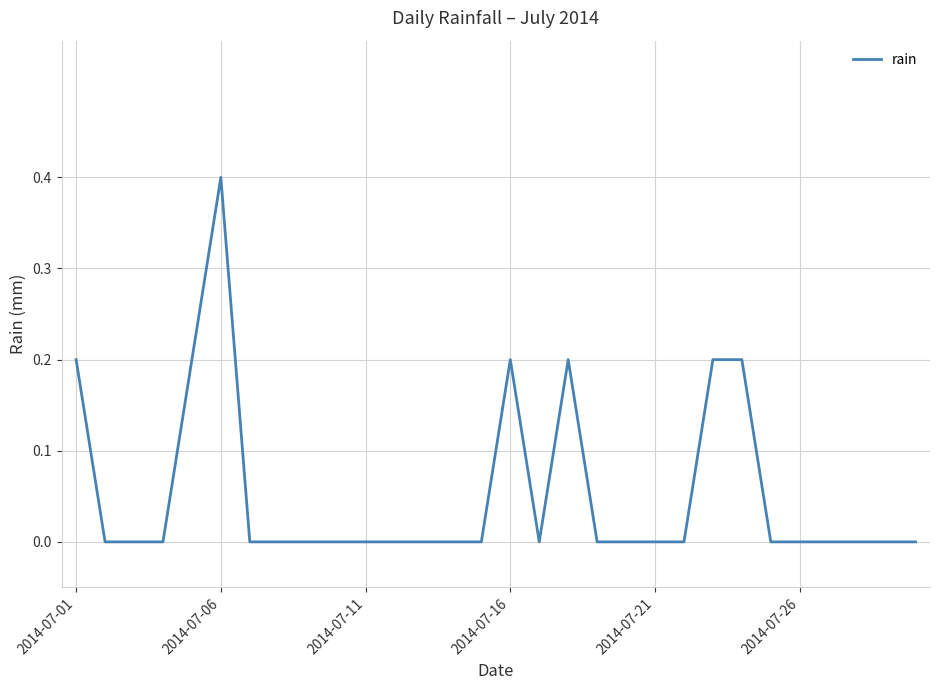

What is the maximum value shown in the chart?

0.4